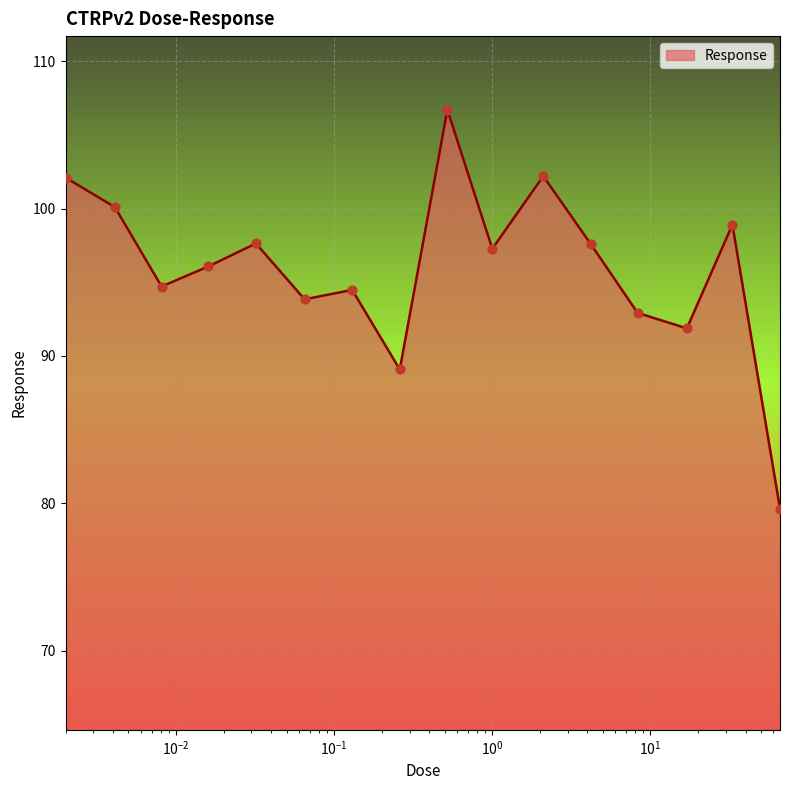

What is the difference between the maximum and minimum values?

27.1